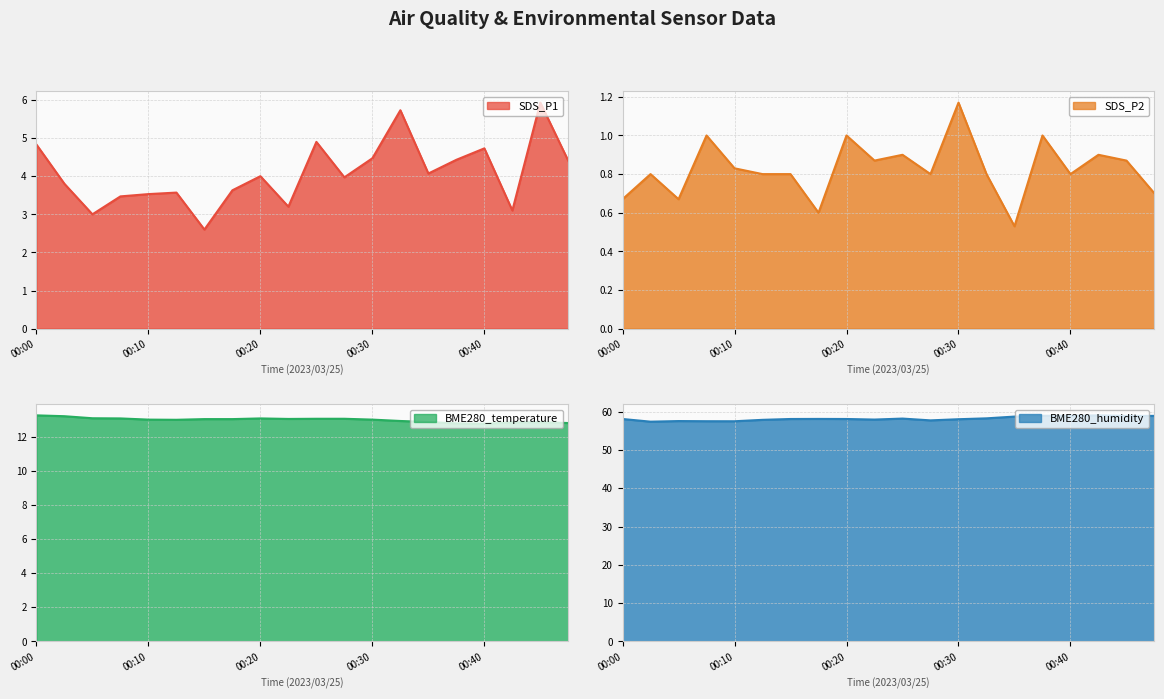

What is the difference between the BME280_temperature values at 00:27 and 00:30?

0.1